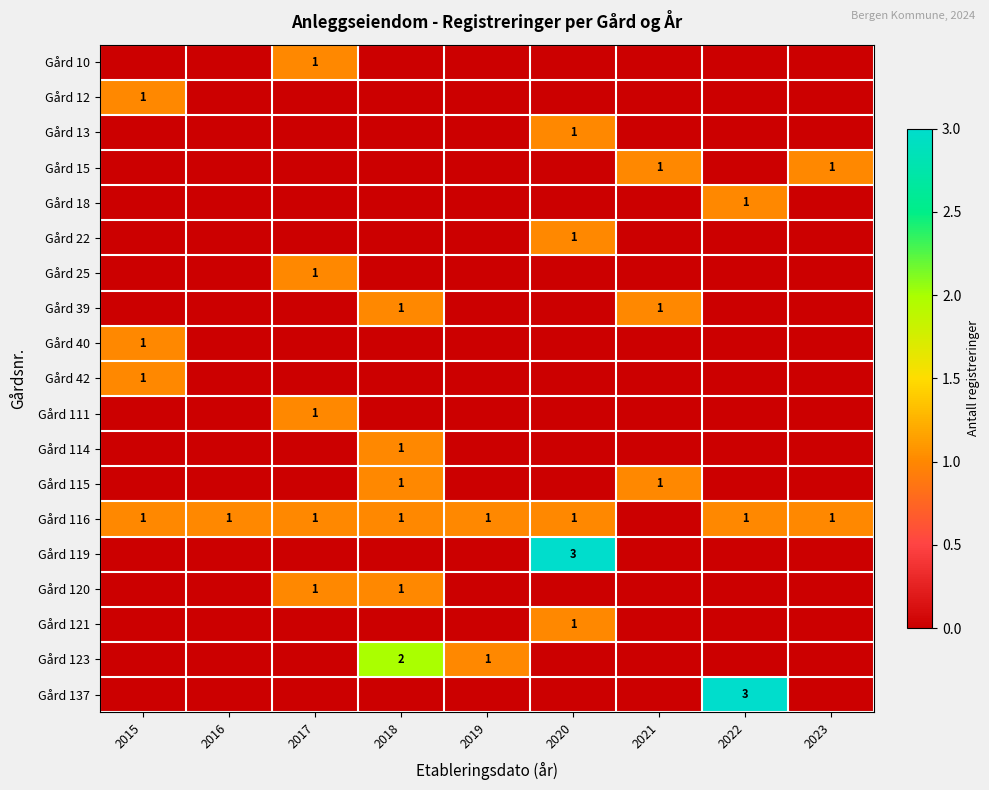

At which category is the sum across all series the highest?

2018